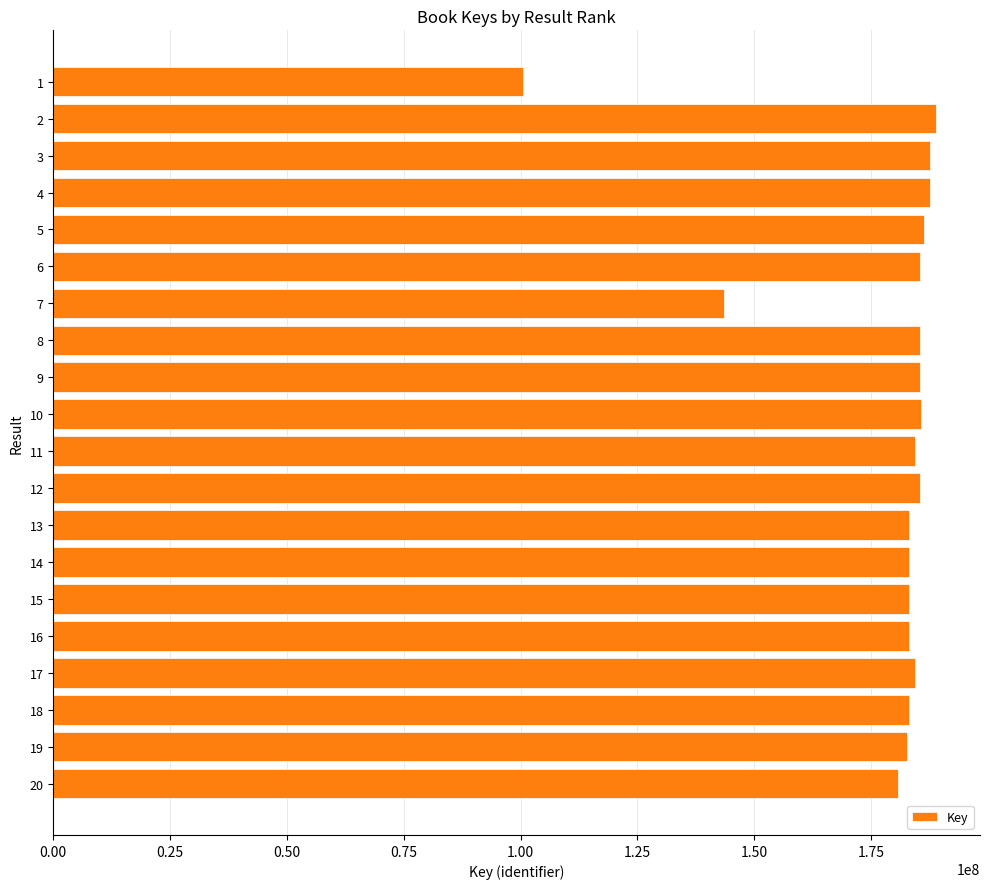

What is the sum of the values at 16 and 19?

365730385